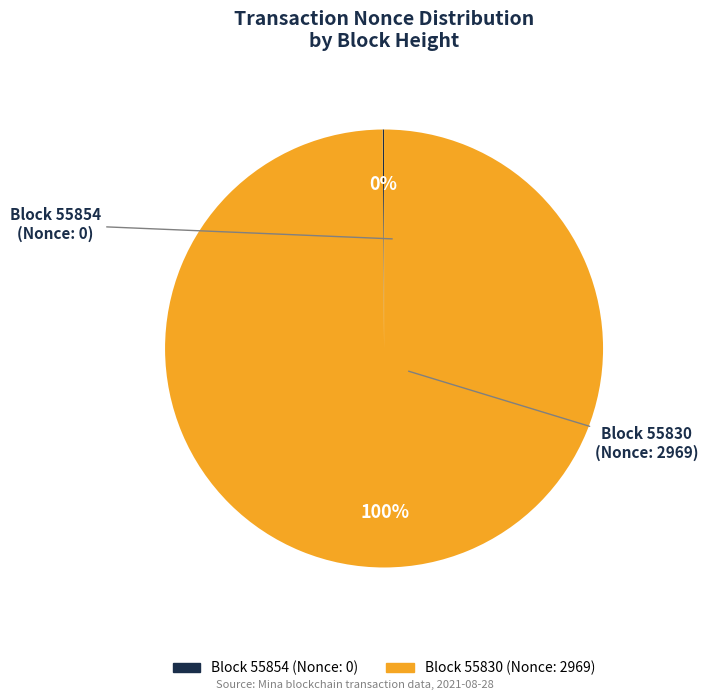

To the nearest percent, what is the difference between the largest and smallest slice percentages?

100%